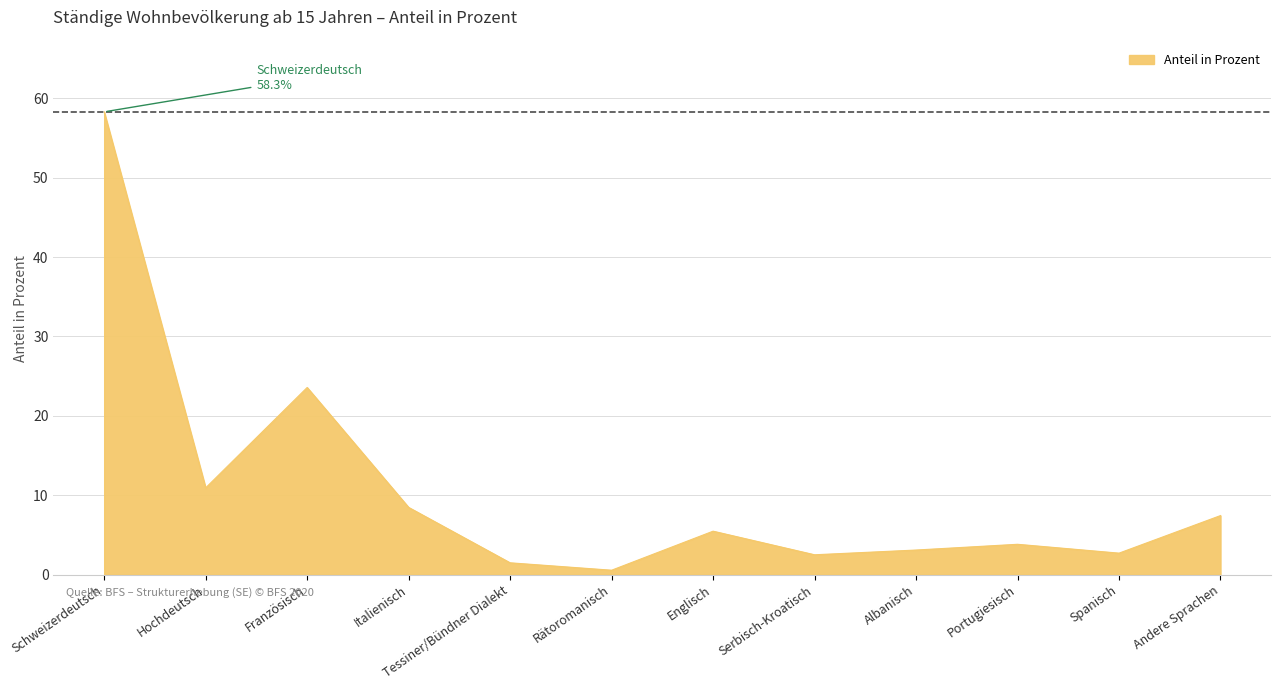

What is the difference between the maximum and minimum values?

57.7